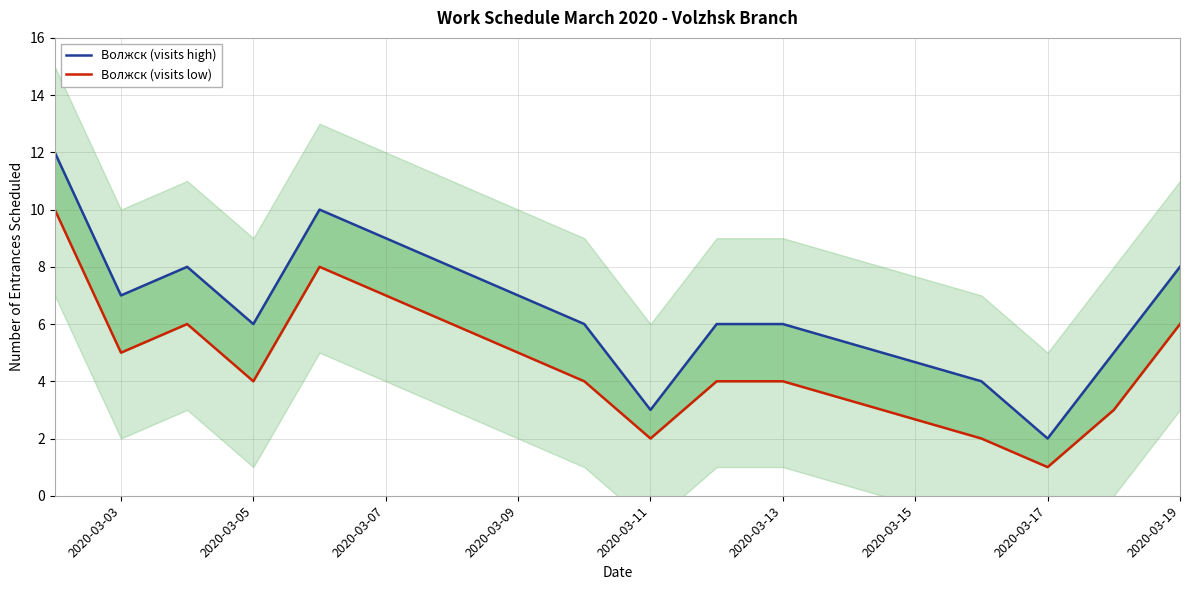

True or false: Волжск (visits low) and Волжск (visits high) cross at least once.

False